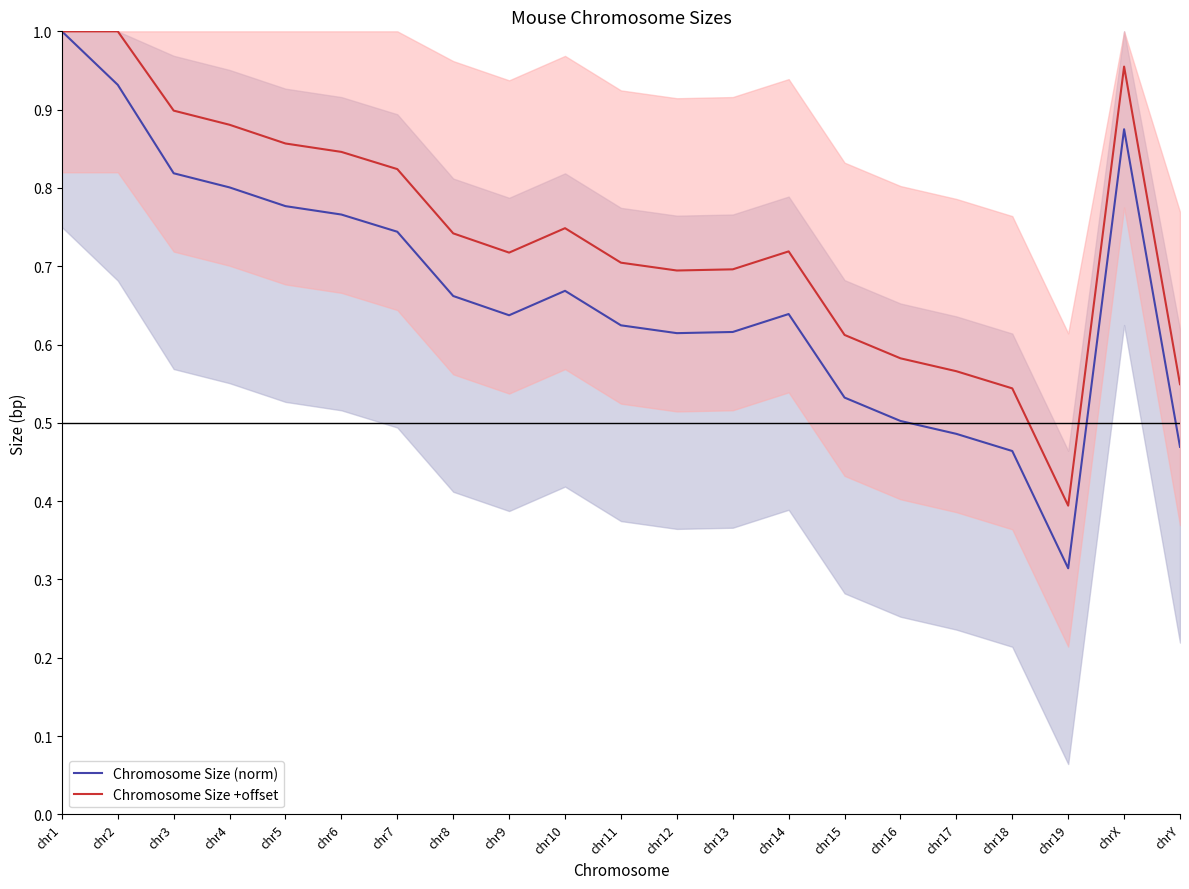

What is the average value of the Chromosome Size (norm) series?

0.7